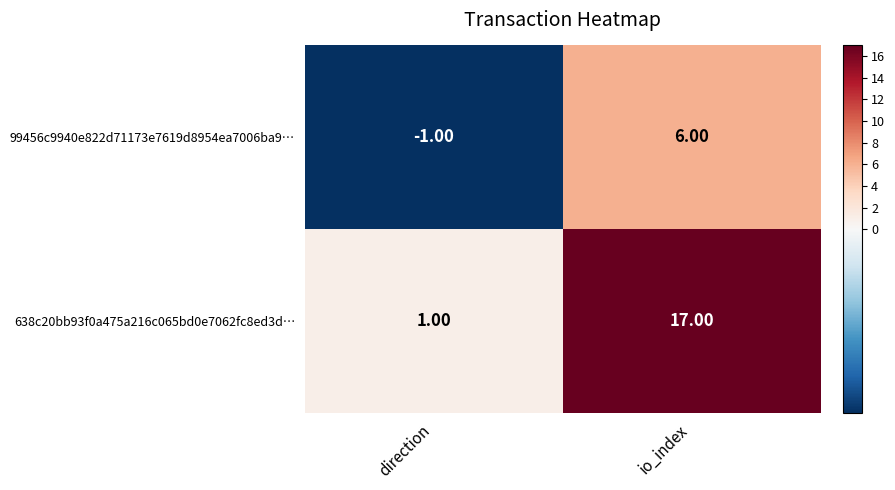

At how many categories does at least one series exceed 0?

2